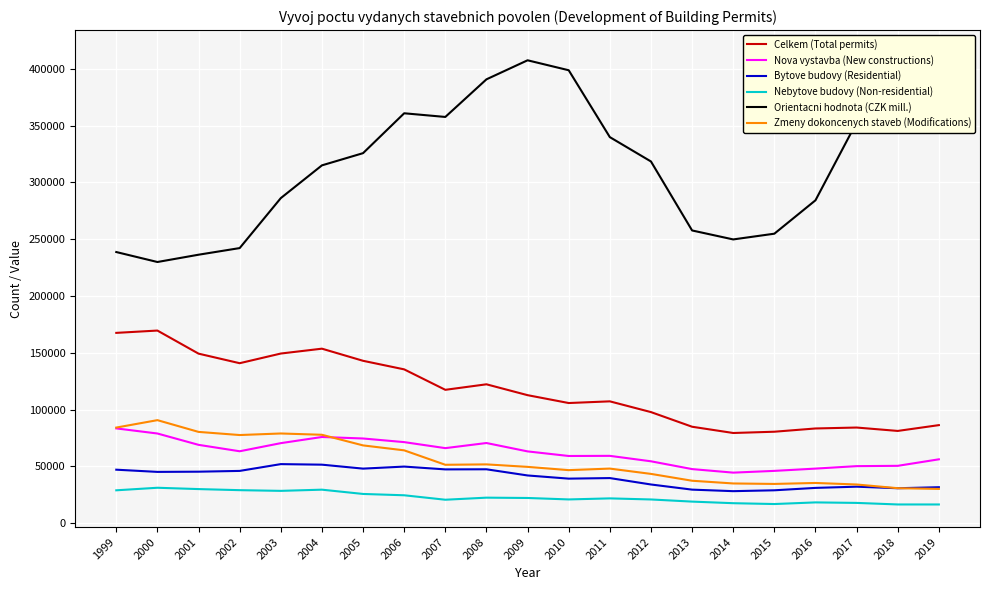

List the labels in order of Celkem (Total permits) value, largest first.

2000, 1999, 2004, 2003, 2001, 2005, 2002, 2006, 2008, 2007, 2009, 2011, 2010, 2012, 2019, 2013, 2017, 2016, 2018, 2015, 2014